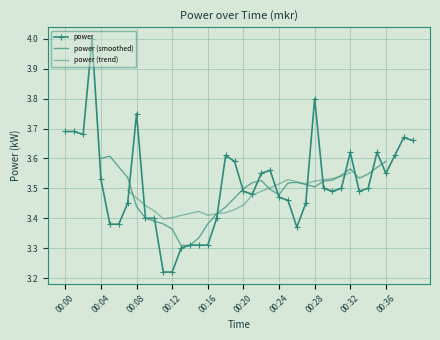

What is the minimum value shown in the chart?

3.2